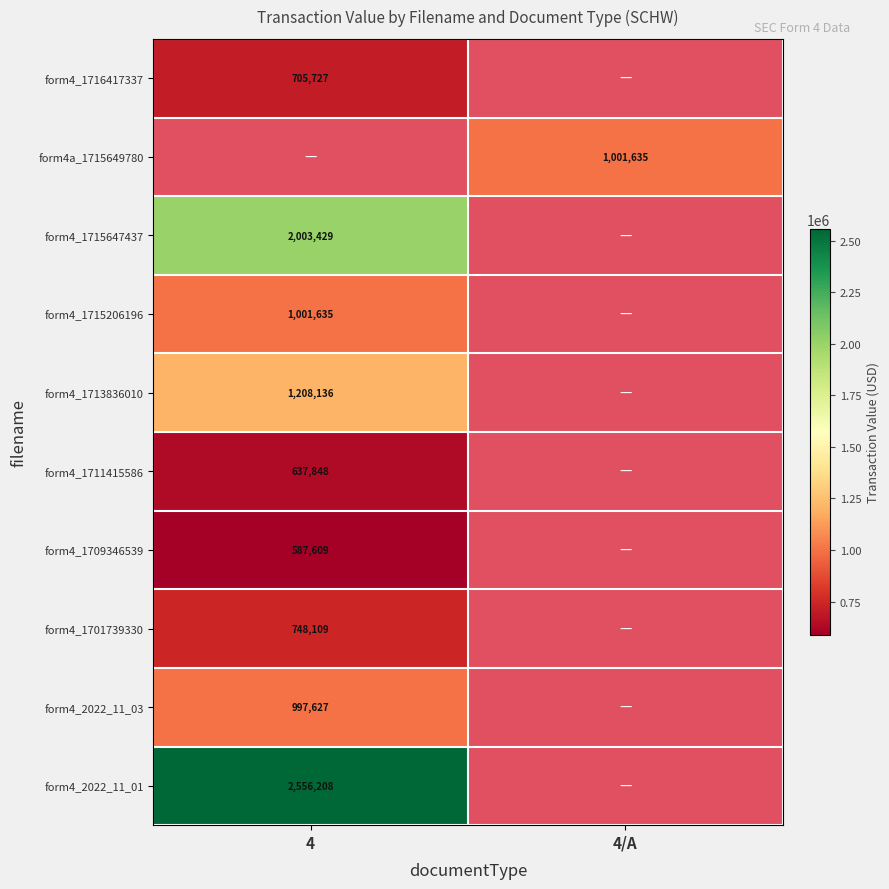

The form4a_1715649780 series shows 1579893 at 4/A. True or false?

False